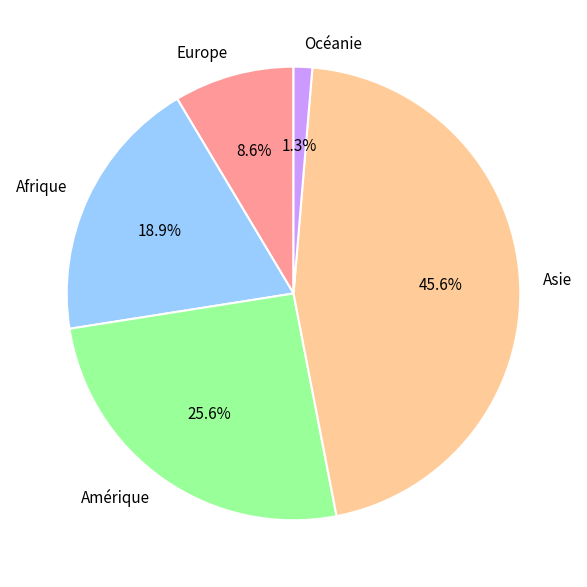

To the nearest percent, what portion does Europe represent?

9%